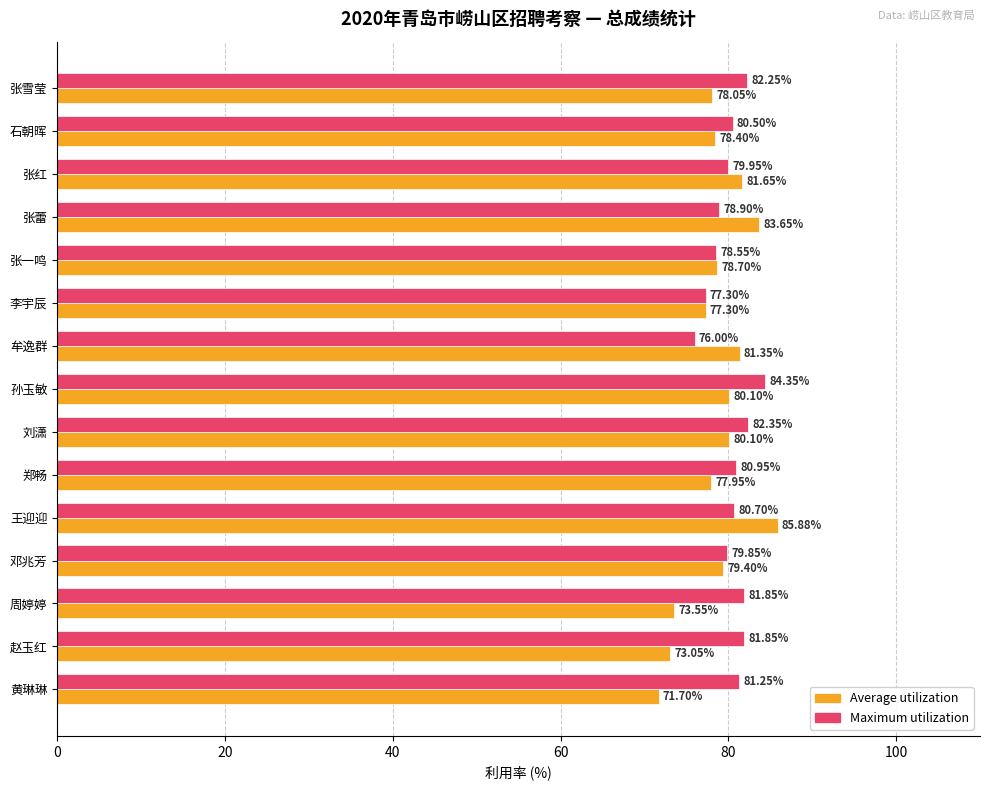

At how many categories does at least one series exceed 77?

15